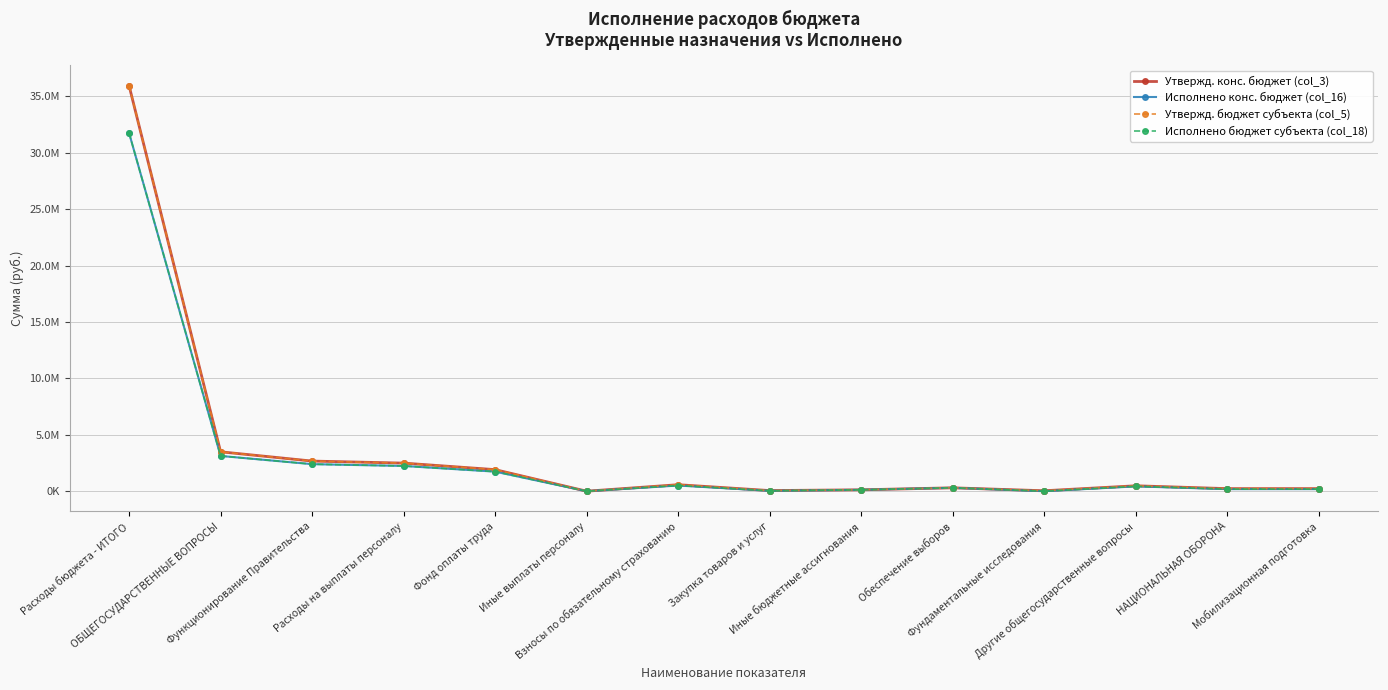

Is the value of Утвержд. конс. бюджет (col_3) at ОБЩЕГОСУДАРСТВЕННЫЕ ВОПРОСЫ greater than the value of Исполнено бюджет субъекта (col_18) at Иные бюджетные ассигнования?

Yes